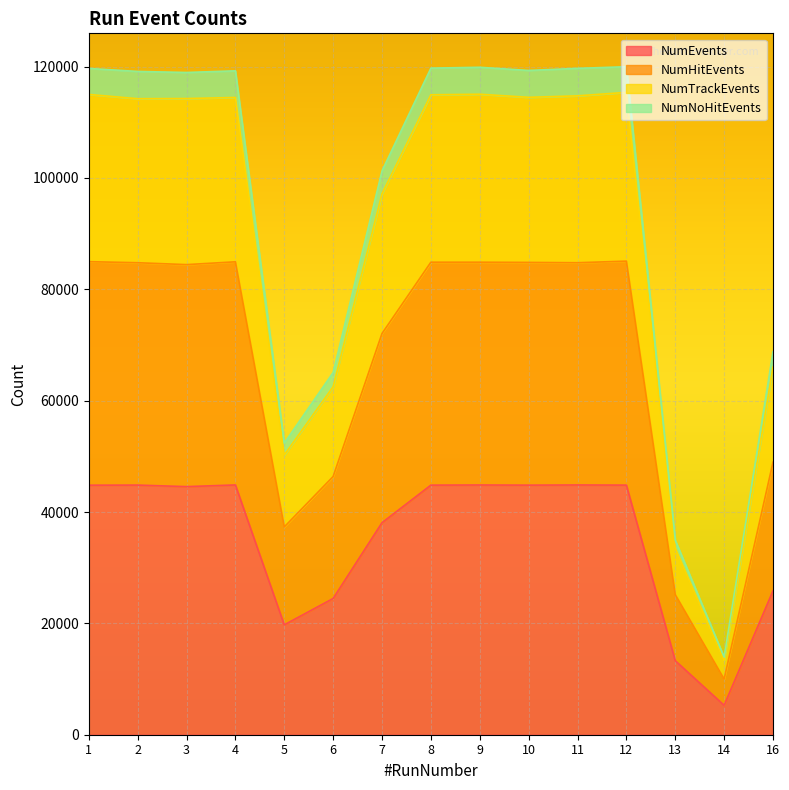

Read the NumTrackEvents value at 8, to the nearest 50.

114950